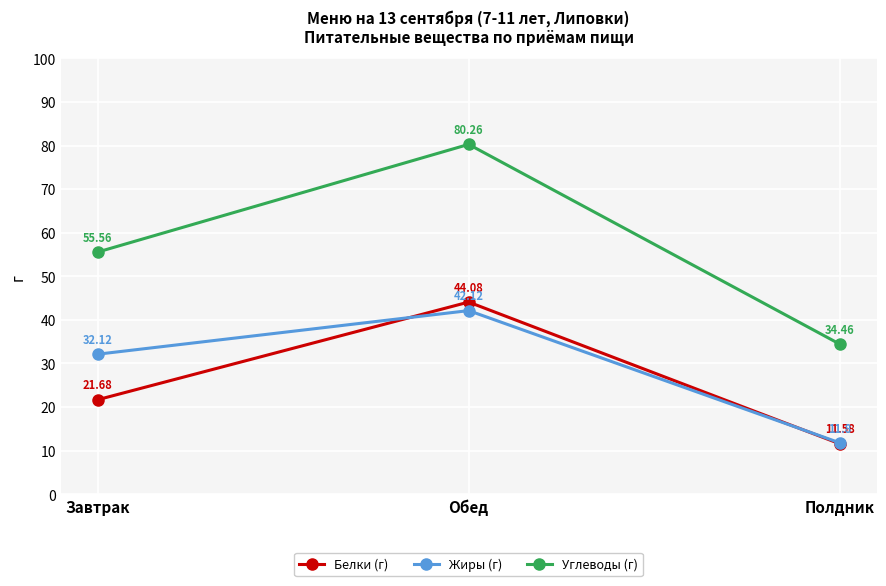

Which series has the largest range (max minus min)?

Углеводы (г)